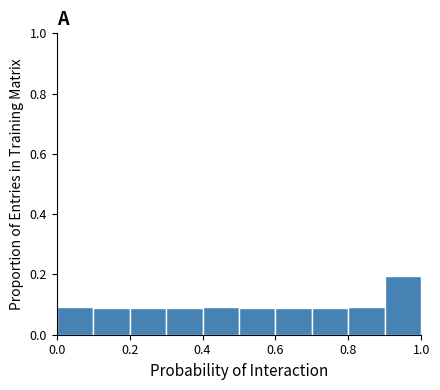

Reading left to right, list every bar in this chart as the range it spans on the x-axis followed by its height. The values are not printed on the chart, so give them approximately, as read against the axis.

0.0 to 0.1: 0.10
0.1 to 0.2: 0.08
0.2 to 0.3: 0.08
0.3 to 0.4: 0.08
0.4 to 0.5: 0.10
0.5 to 0.6: 0.08
0.6 to 0.7: 0.08
0.7 to 0.8: 0.08
0.8 to 0.9: 0.10
0.9 to 1.0: 0.20